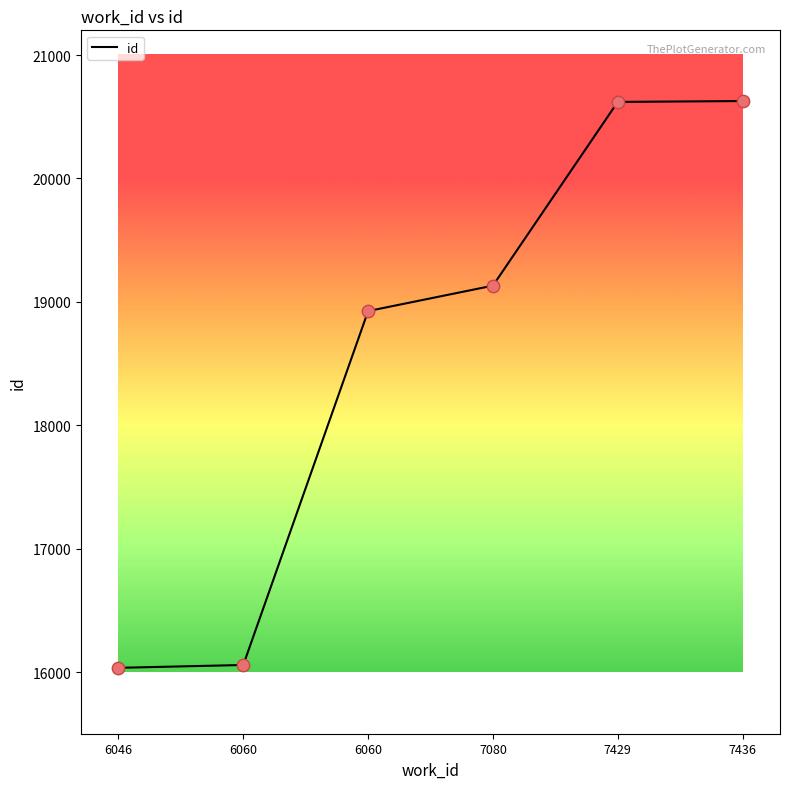

What is the change in value from 6046 to 7080?

+3097